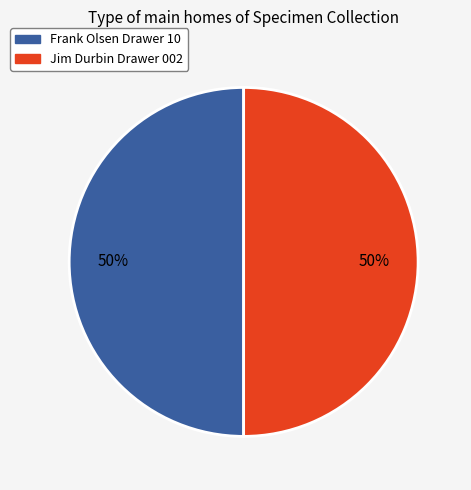

The Frank Olsen Drawer 10 slice represents 50% of the pie. True or false?

True